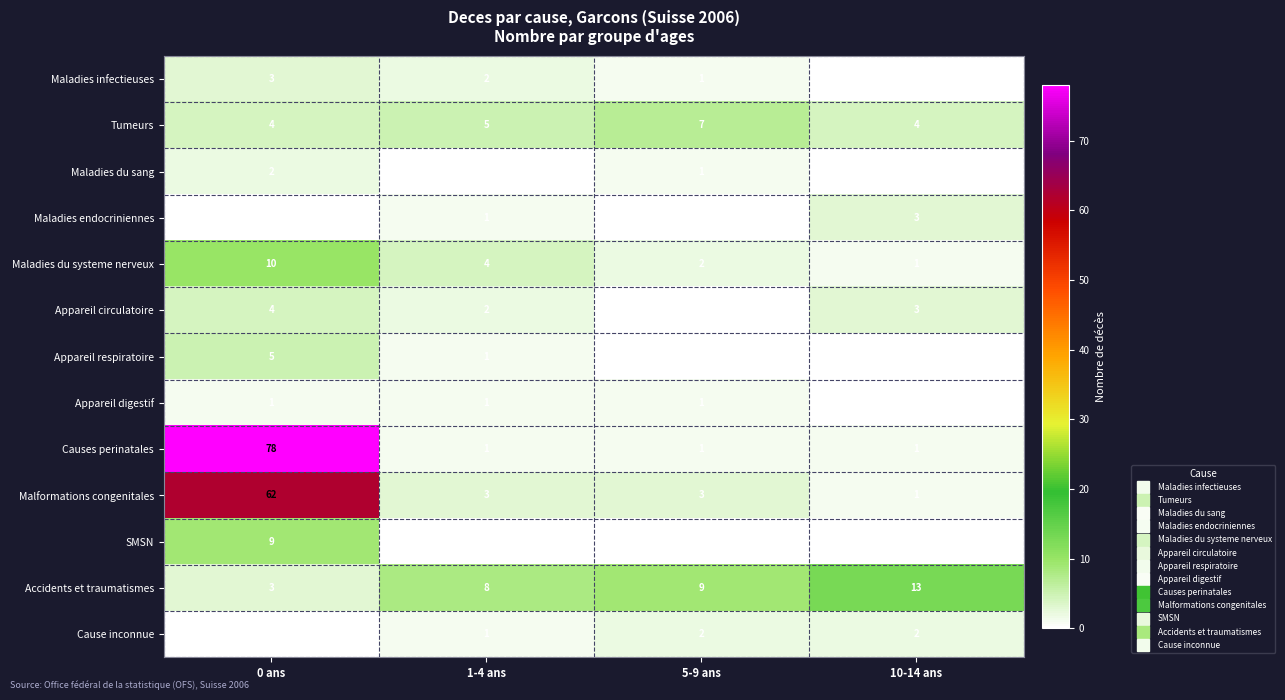

Where is Appareil circulatoire nearest to the value 2?

1-4 ans